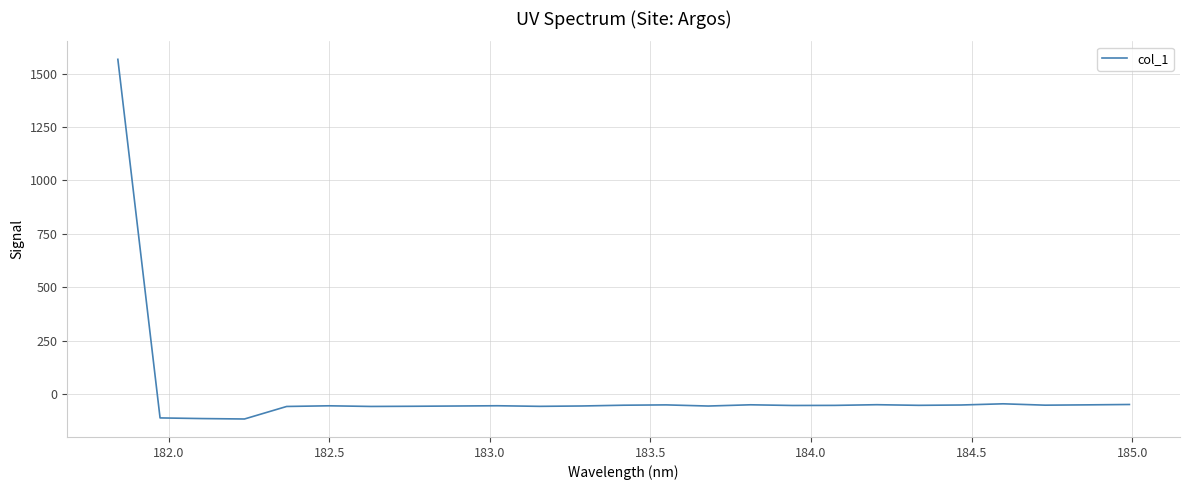

What is the smallest value displayed?

-116.4